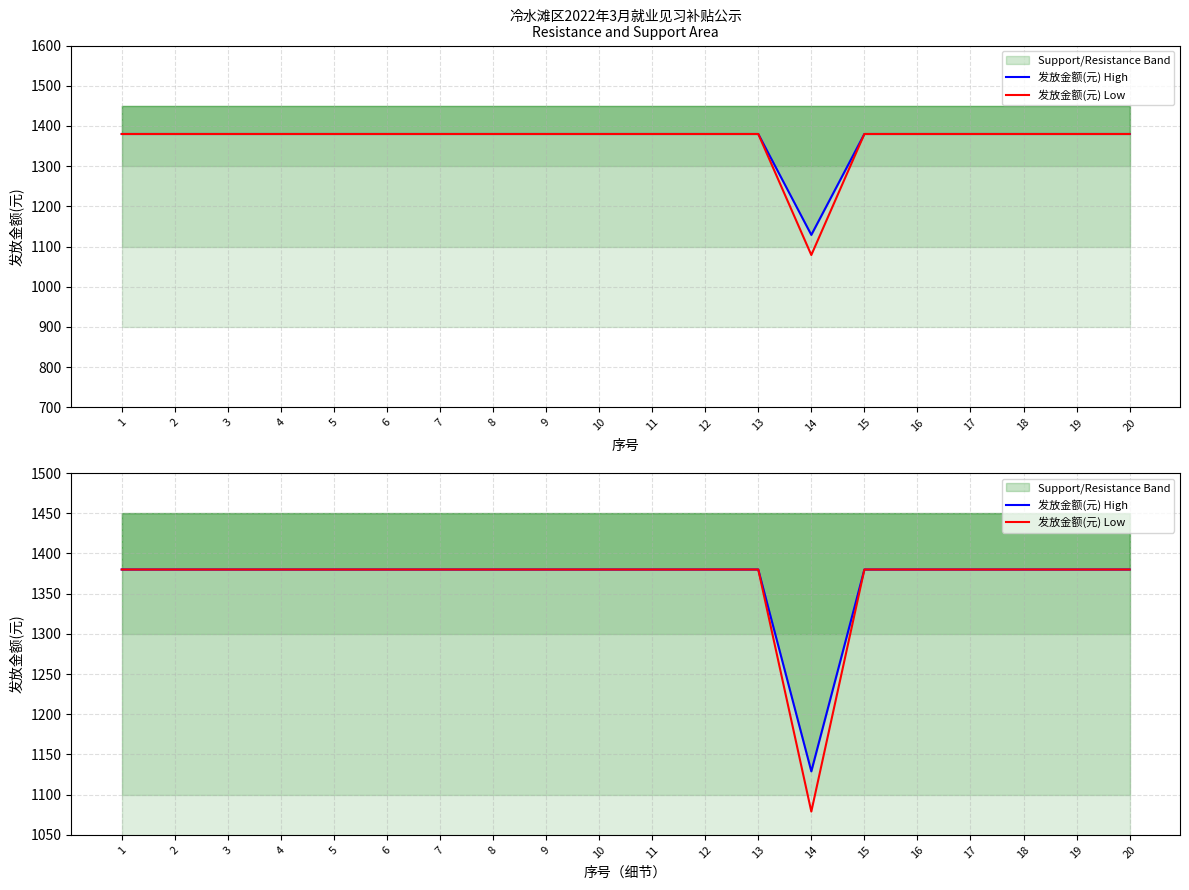

At 8, list the series in order from smallest to largest.

发放金额(元) High, 发放金额(元) Low